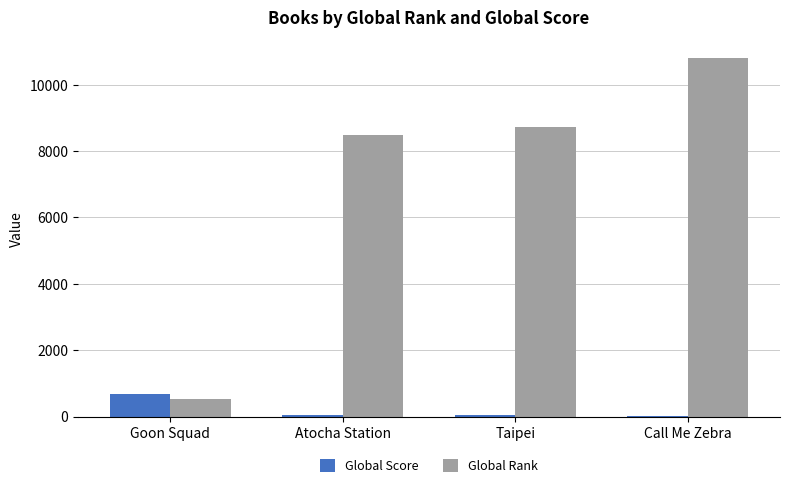

Where is Global Rank nearest to the value 5662?

Atocha Station